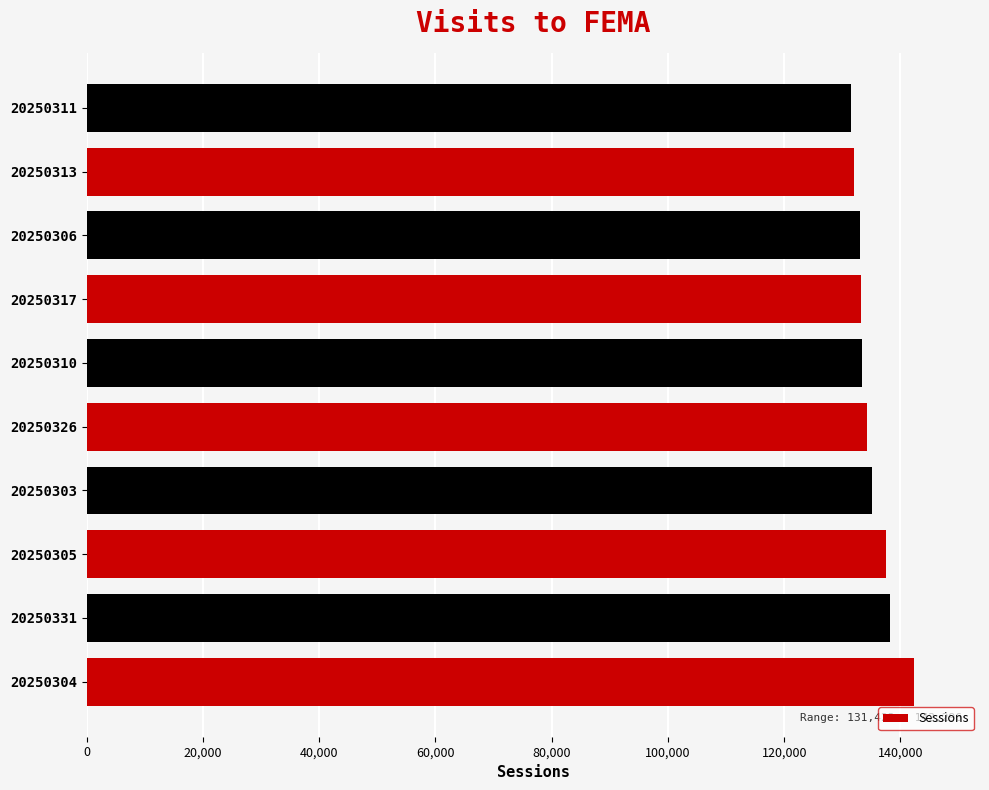

Approximately how many times larger is the value at 20250311 compared to 20250317?

1.0